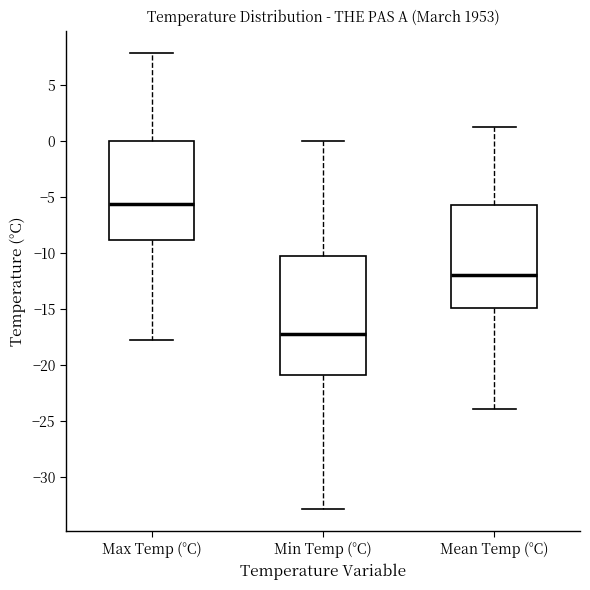

Which box has the highest median line?

Max Temp (°C)